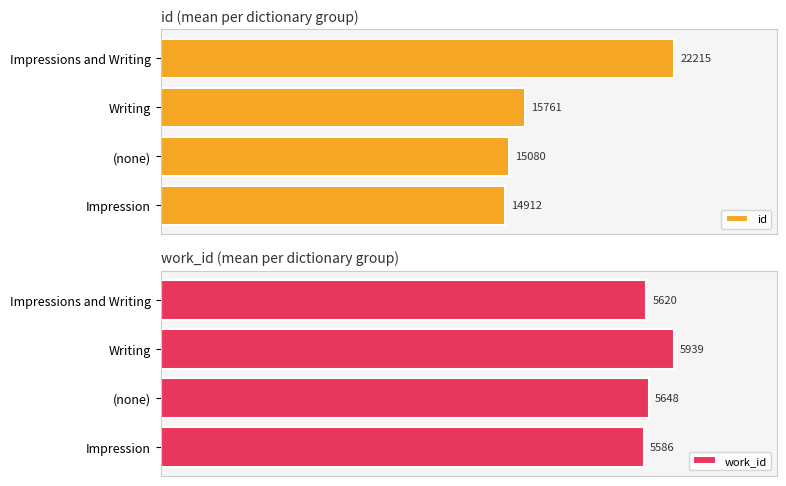

Reading left to right, transcribe all the data shown in this chart.

id: 14912.0	15080.0	15761.3	22215.0
work_id: 5586.0	5648.5	5938.7	5620.0